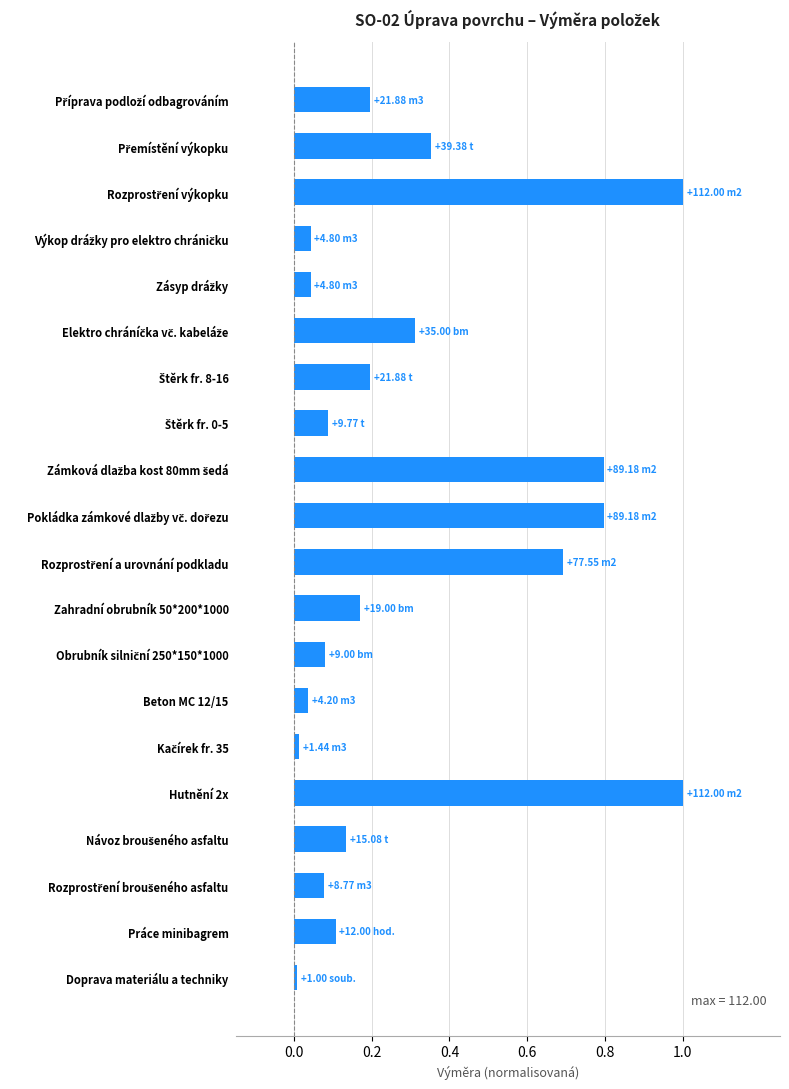

What is the average value?

0.3